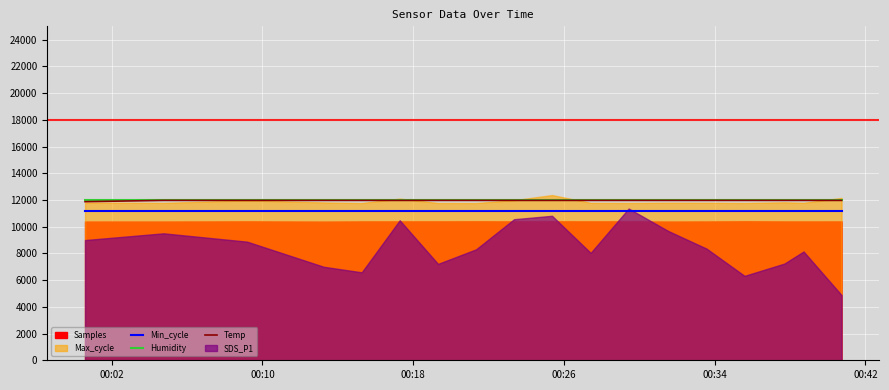

True or false: Humidity and Min_cycle cross at least once.

False